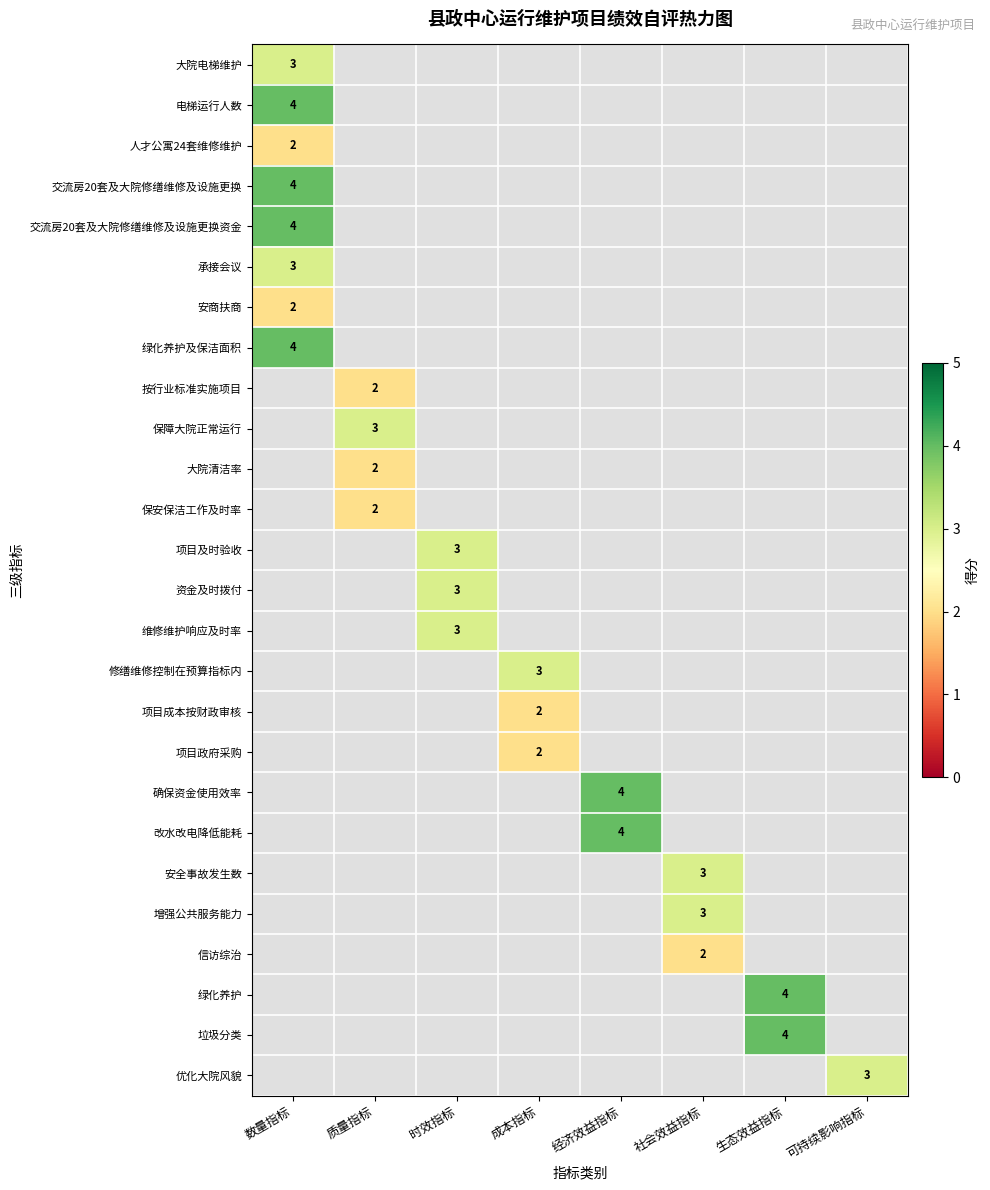

How many positive values does the 绿化养护及保洁面积 series have?

1